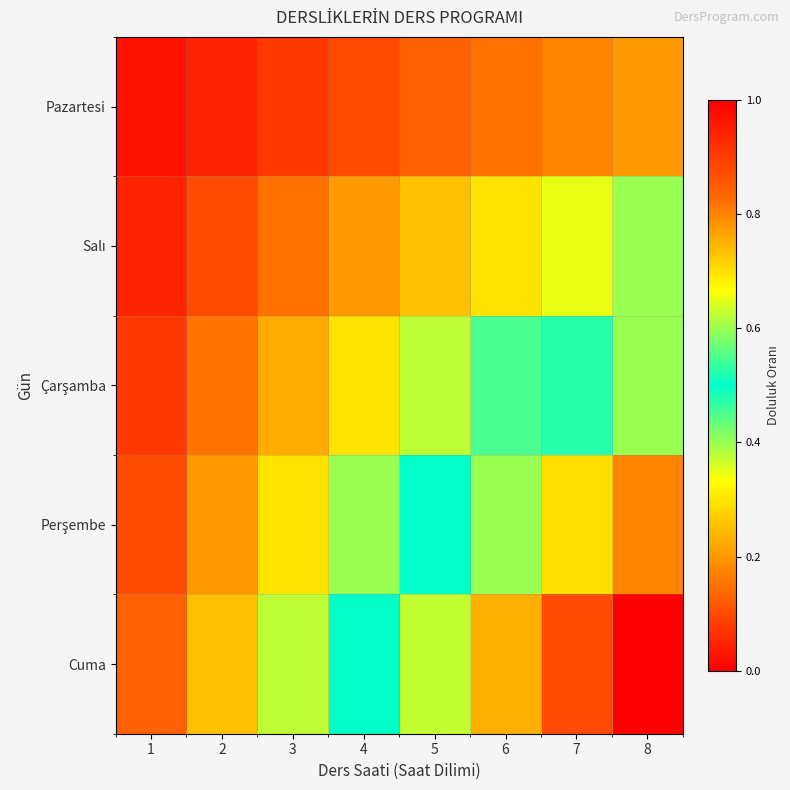

Rank the series by their average value, from highest to lowest.

Cuma, Perşembe, Çarşamba, Salı, Pazartesi